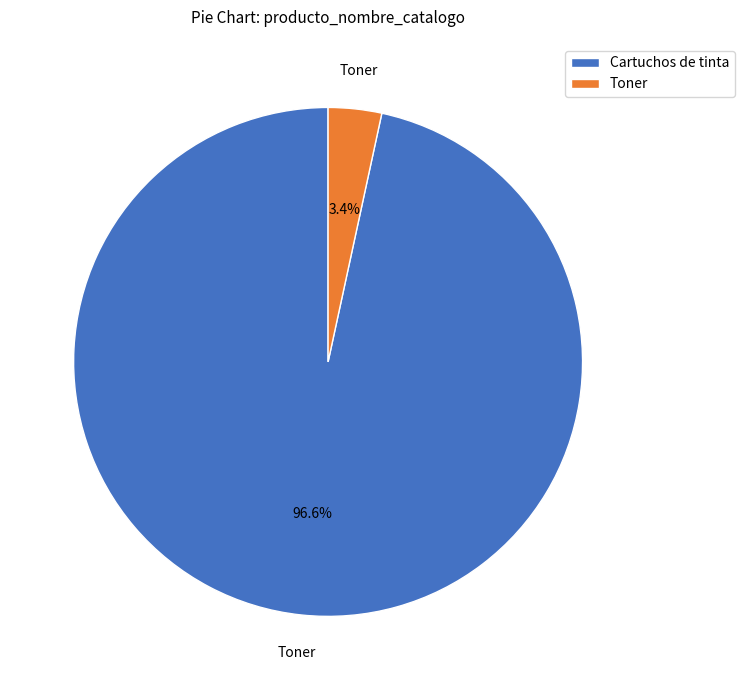

How many slices are in this pie chart?

2